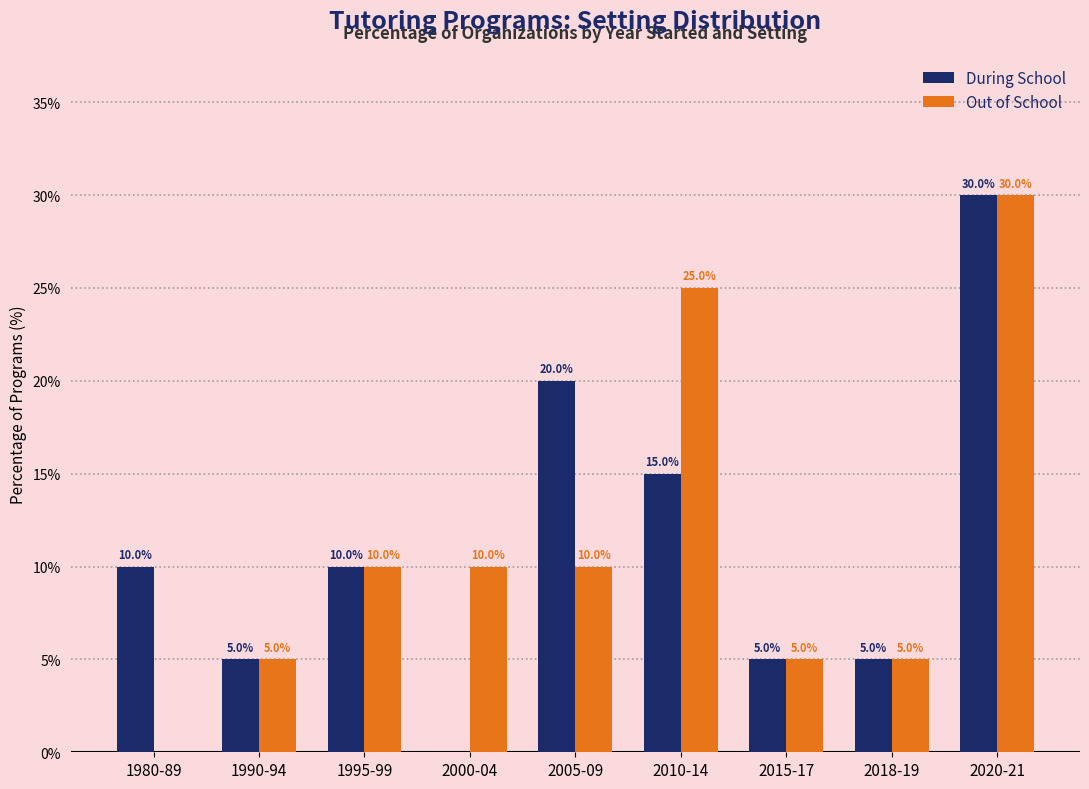

Is the value of During School at 1995-99 greater than the value of Out of School at 2020-21?

No